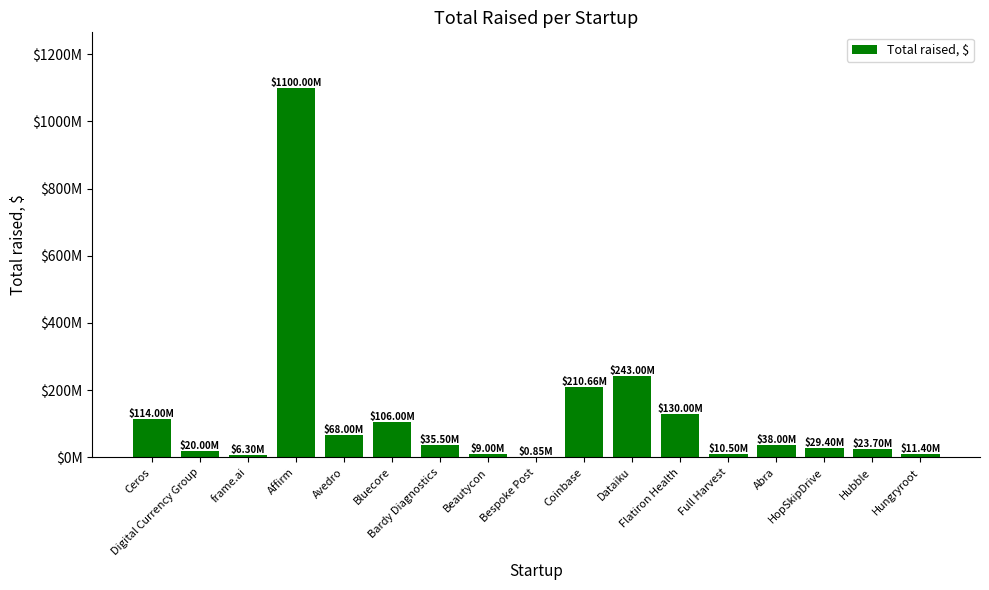

What is the value of the 4th bar from the left?

1100000000